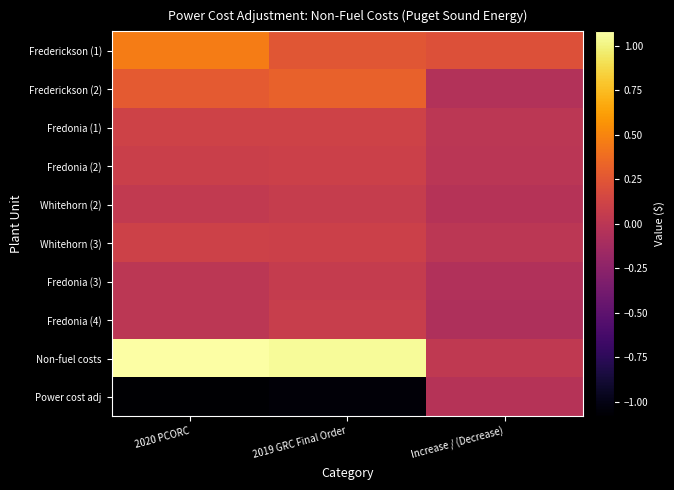

Reading left to right, extract all data points from this chart.

Frederickson (1): 2020 PCORC=462717.9	2019 GRC Final Order=248420.7	Increase / (Decrease)=214297.3
Frederickson (2): 2020 PCORC=272744.7	2019 GRC Final Order=318130.7	Increase / (Decrease)=-45386.0
Fredonia (1): 2020 PCORC=112956.8	2019 GRC Final Order=110035.1	Increase / (Decrease)=2921.7
Fredonia (2): 2020 PCORC=89379.7	2019 GRC Final Order=93372.3	Increase / (Decrease)=-3992.6
Whitehorn (2): 2020 PCORC=37486.0	2019 GRC Final Order=64967.0	Increase / (Decrease)=-27481.0
Whitehorn (3): 2020 PCORC=106050.1	2019 GRC Final Order=101166.6	Increase / (Decrease)=4883.5
Fredonia (3): 2020 PCORC=0.0	2019 GRC Final Order=50839.3	Increase / (Decrease)=-50839.3
Fredonia (4): 2020 PCORC=0.0	2019 GRC Final Order=68046.9	Increase / (Decrease)=-68046.9
Non-fuel costs: 2020 PCORC=1081335.2	2019 GRC Final Order=1054978.6	Increase / (Decrease)=26356.6
Power cost adj: 2020 PCORC=-1081335.2	2019 GRC Final Order=-1054978.6	Increase / (Decrease)=-26356.6